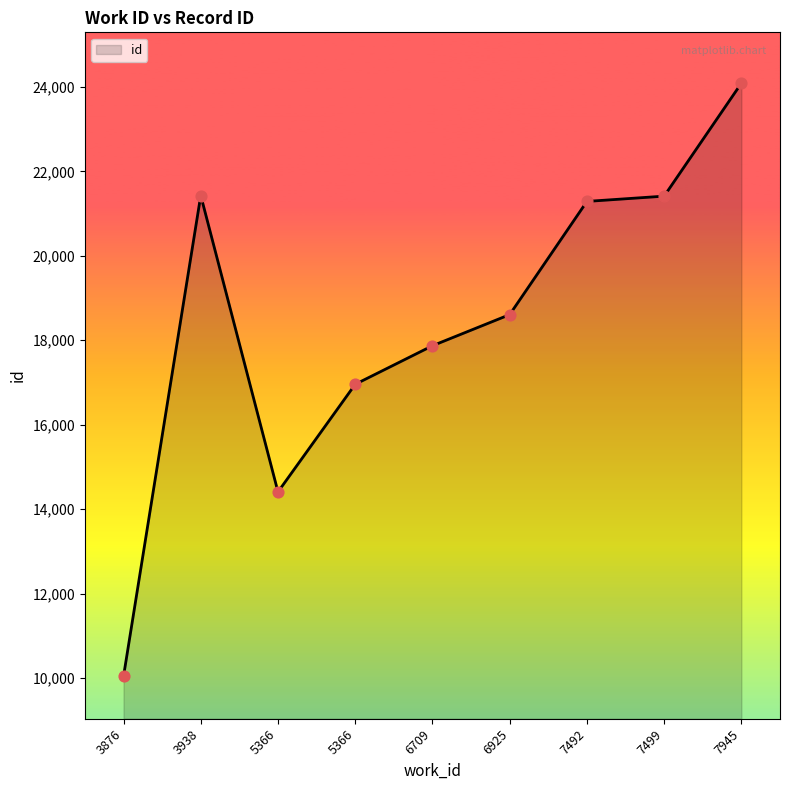

What is the change in value from 5366 to 7945?

+9677